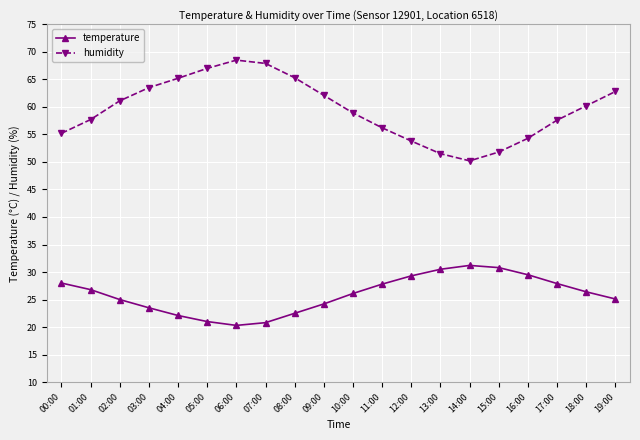

Does the chart have visible grid lines?

Yes